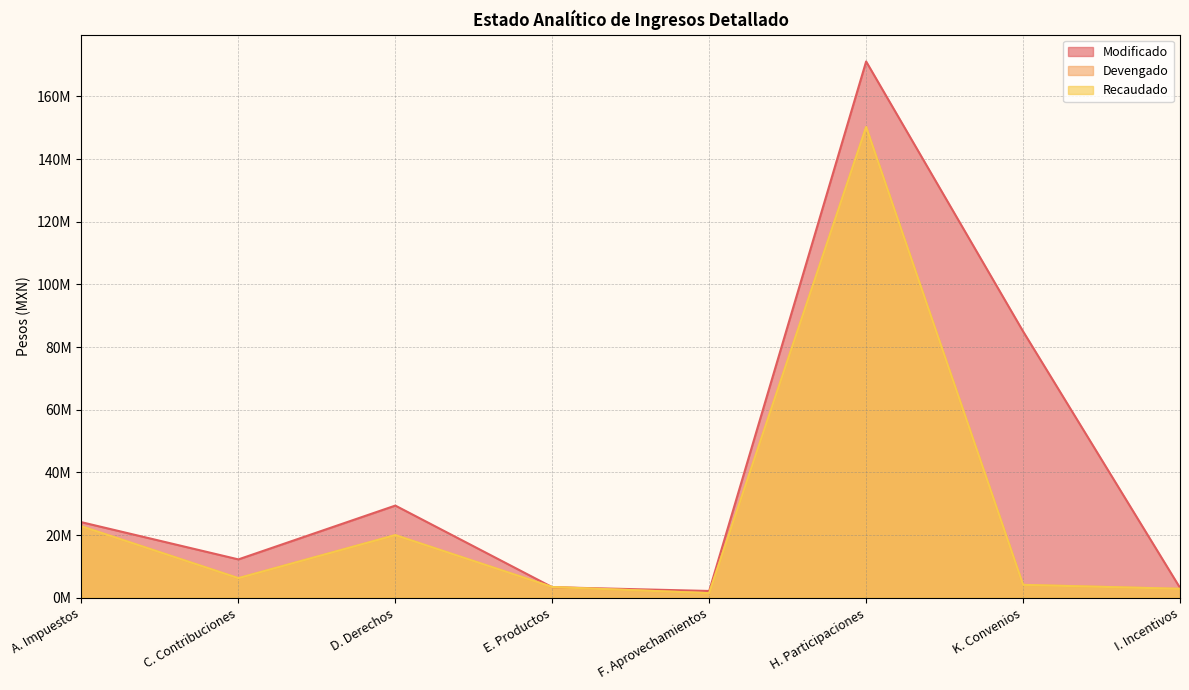

In Devengado, how many points are higher than both neighbors (excluding endpoints)?

2